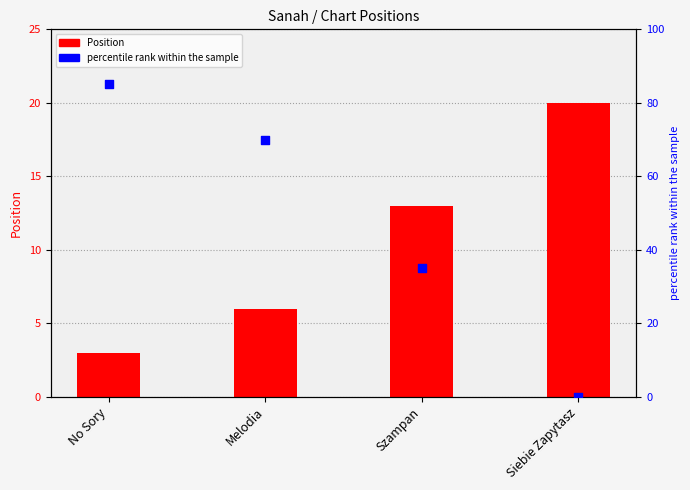

Which series has the largest total across all categories?

percentile rank within the sample